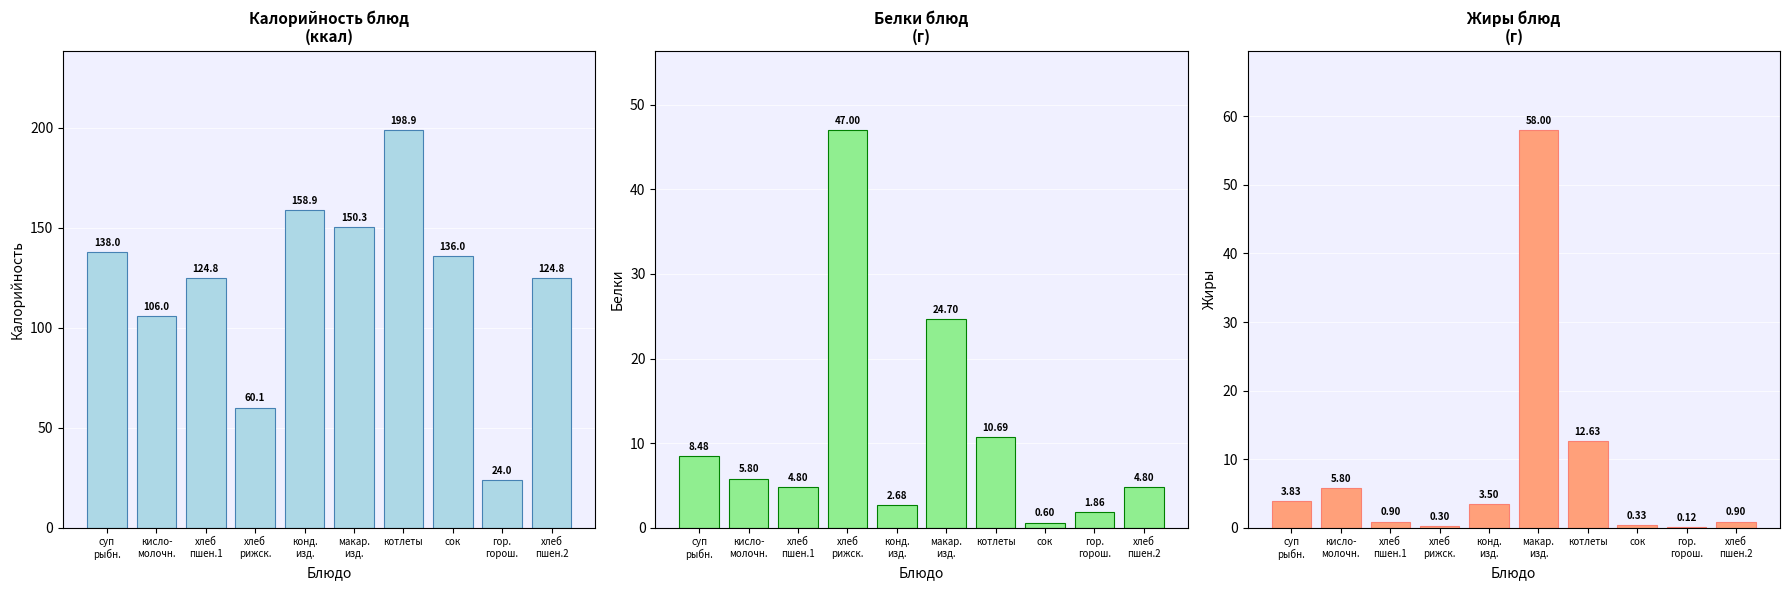

At which category does the chart reach its minimum across all series?

гор.
горош.